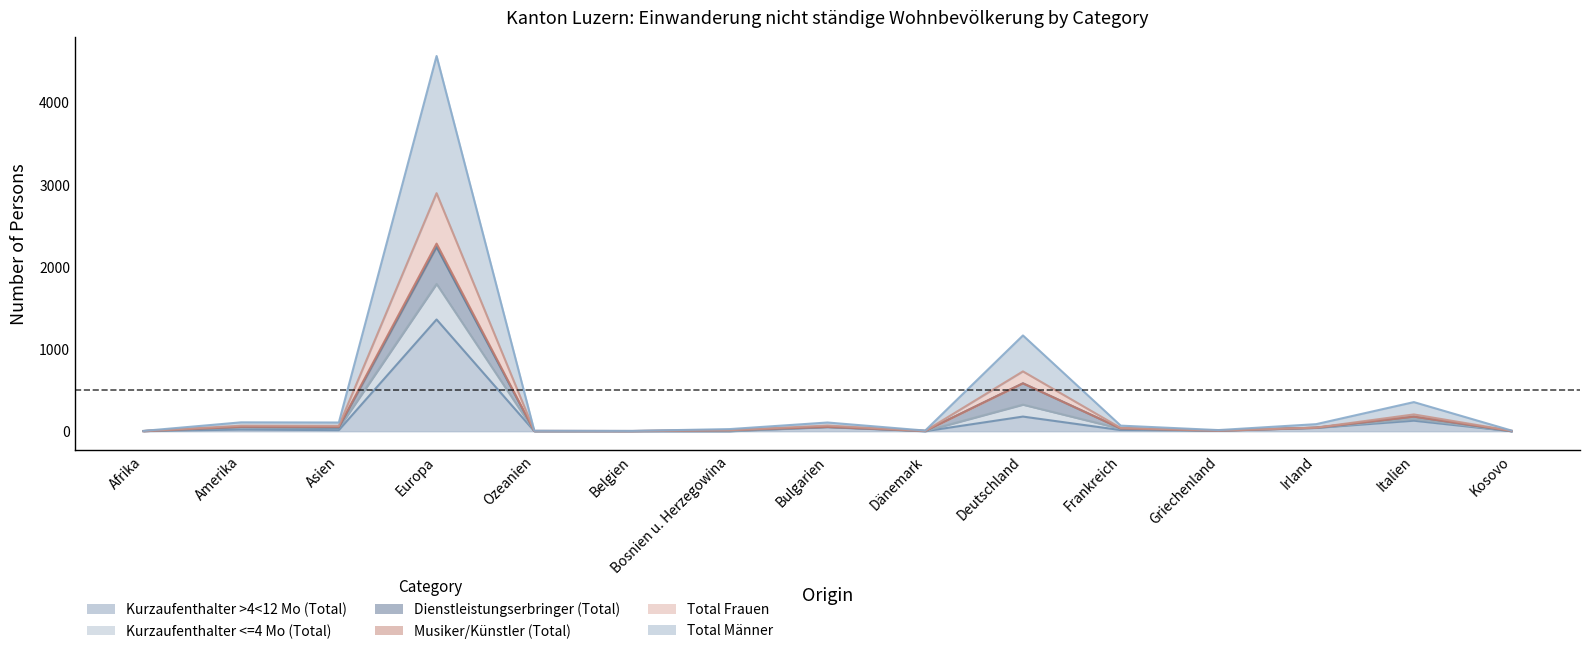

True or false: Kurzaufenthalter <=4 Mo (Total) and Kurzaufenthalter >4<12 Mo (Total) cross at least once.

False